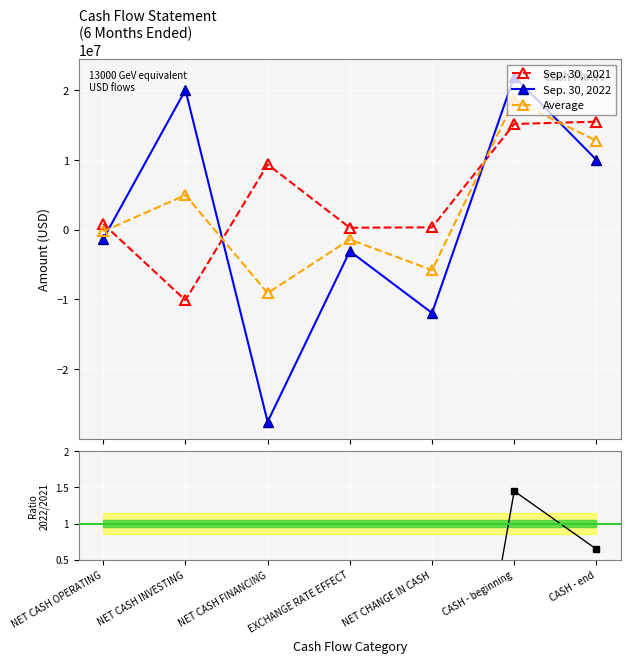

What is the sum of all Average values?

19644057.0